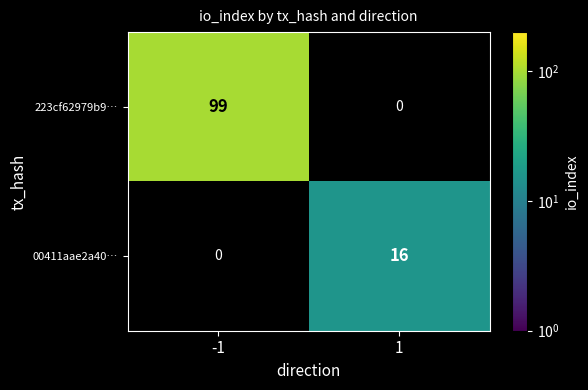

Which label corresponds to the smallest value in the chart?

1